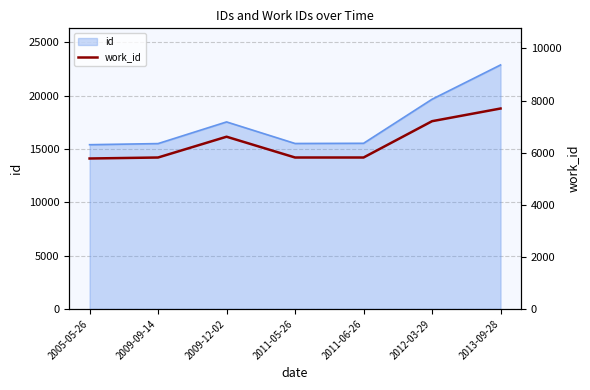

Approximately how many times larger is the value at 2012-03-29 compared to 2009-09-14?

1.2